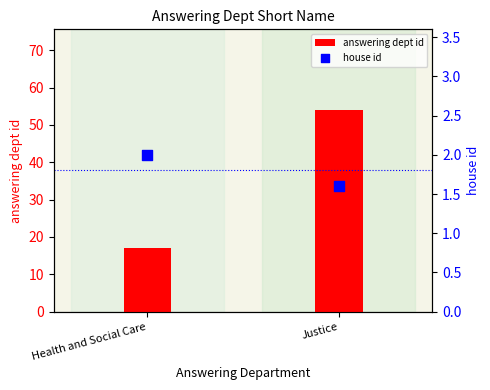

At which category is the sum across all series the highest?

Justice